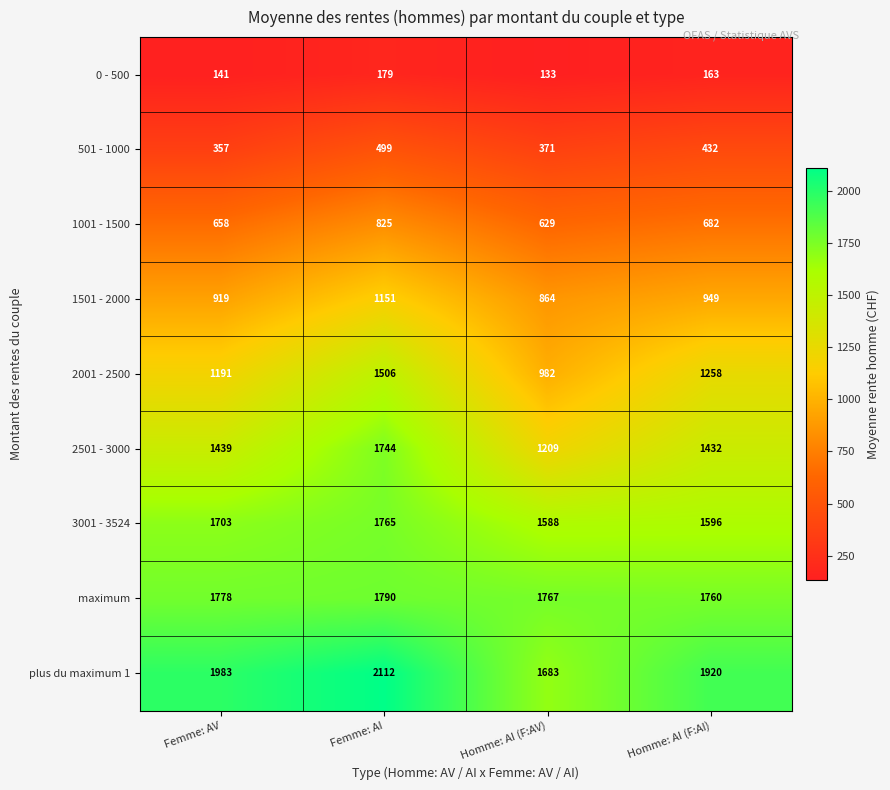

How many values in the 2501 - 3000 series are below 1439?

2